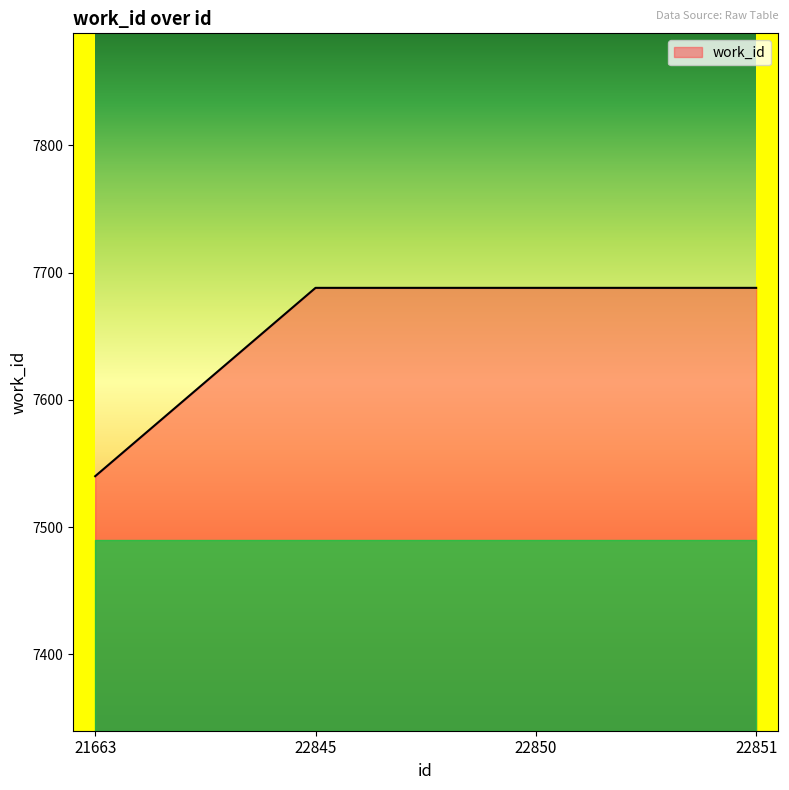

Which category has the lowest value across all series?

21663